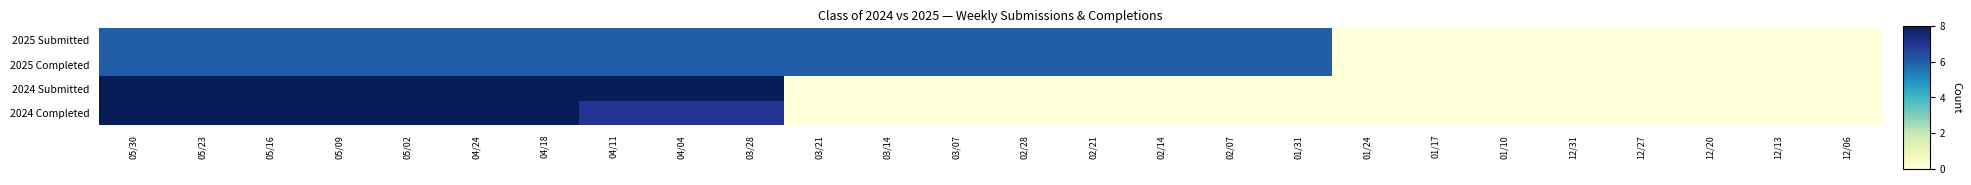

What is the maximum value shown in the chart?

8